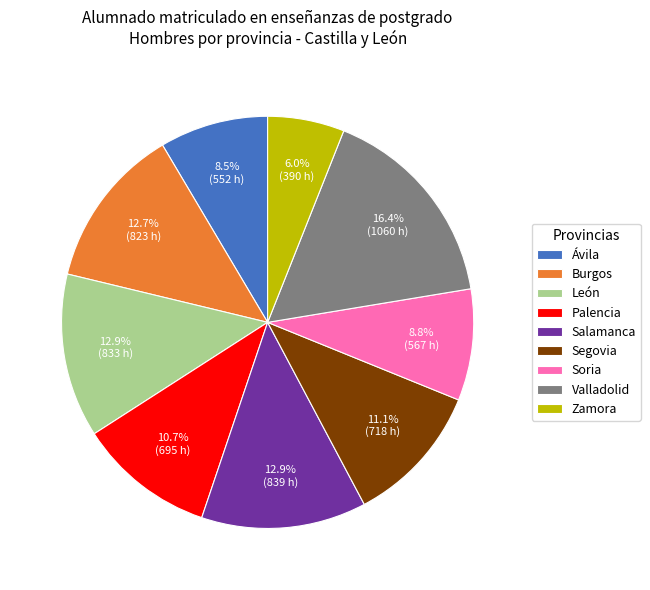

True or false: Palencia accounts for 16% of the total.

False